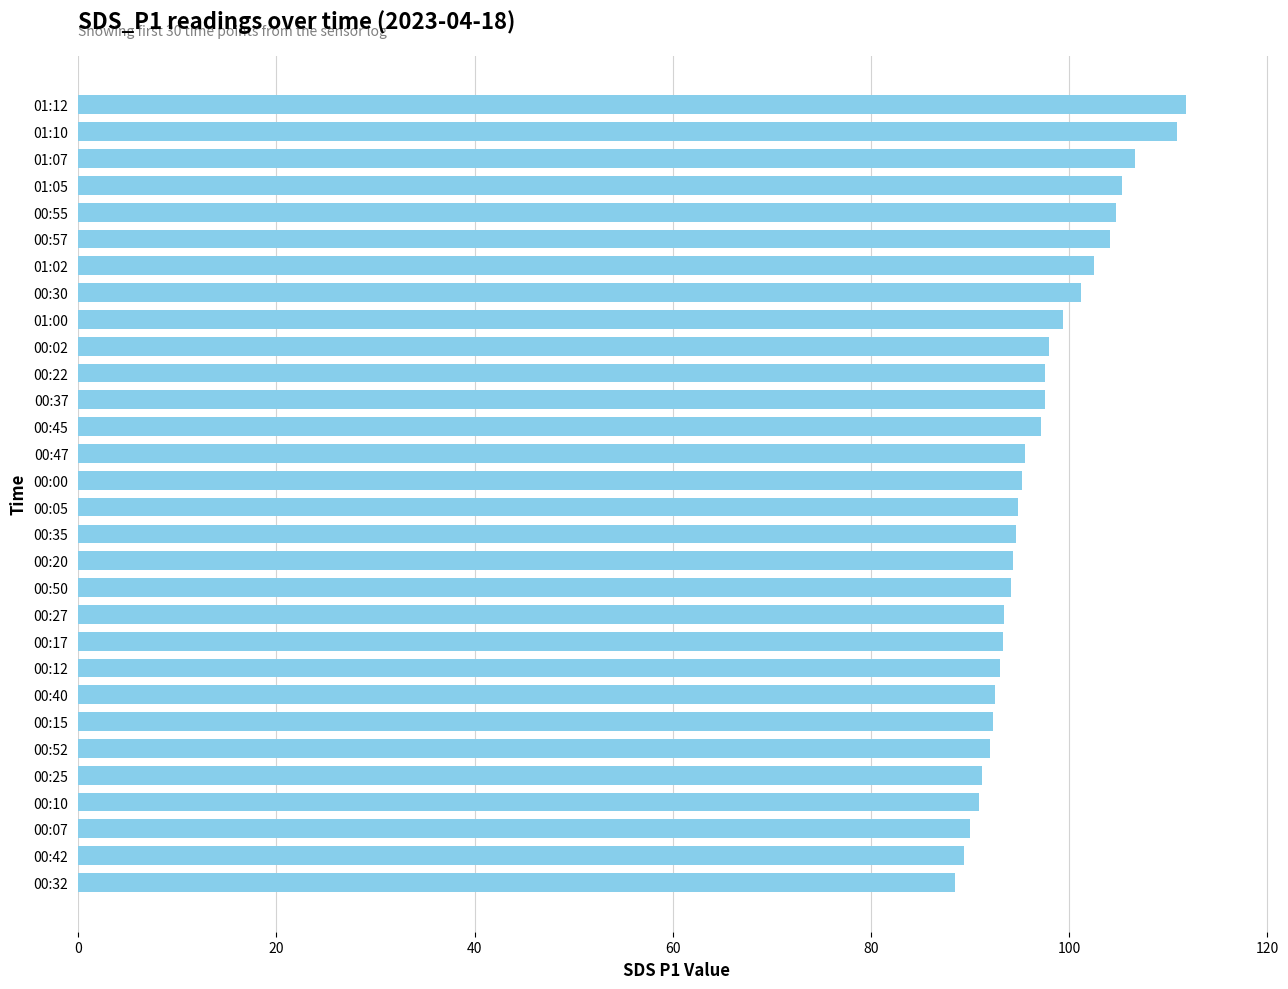

What is the difference between the values at 00:22 and 00:25?

6.4